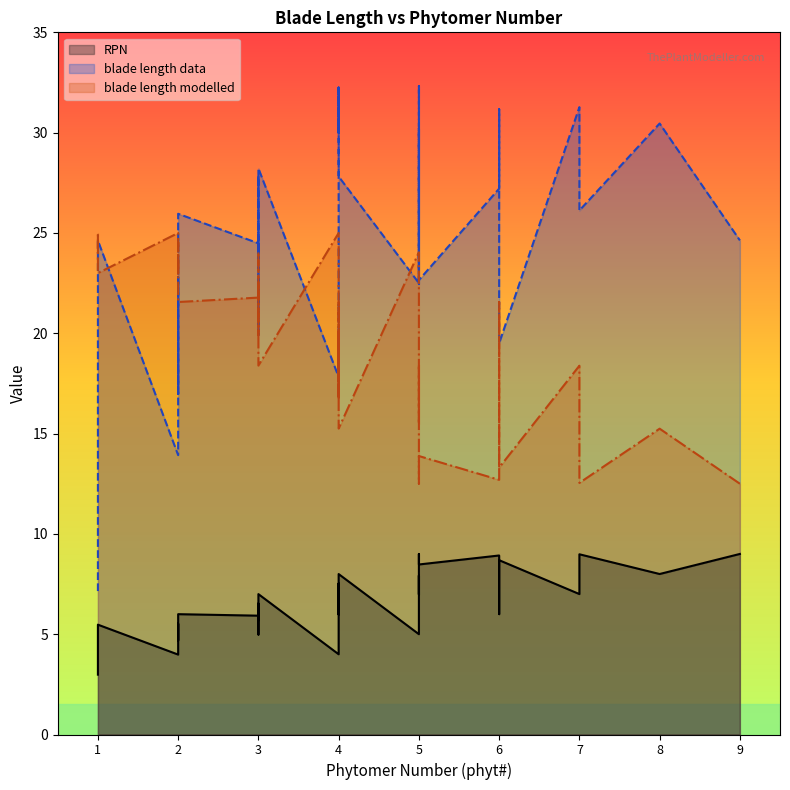

How many data points in blade length data are less than 25?

20